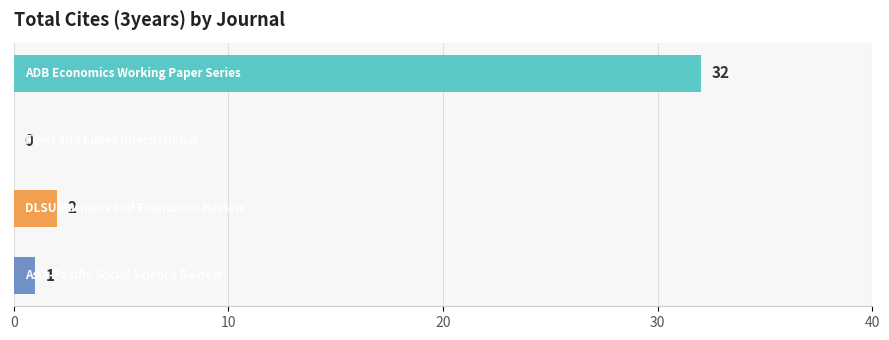

What is the sum of all values?

35